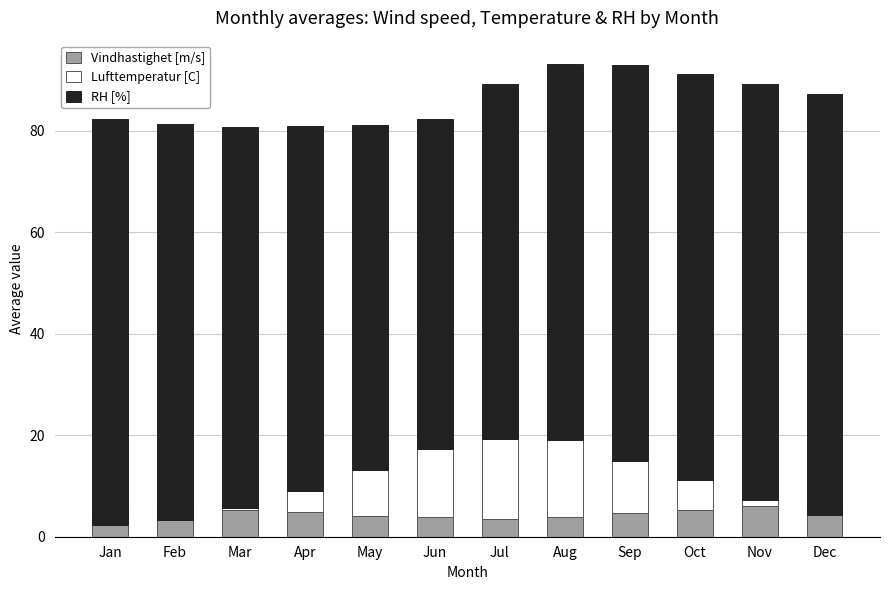

What is the spread (max minus min) of values at Jan?

83.5